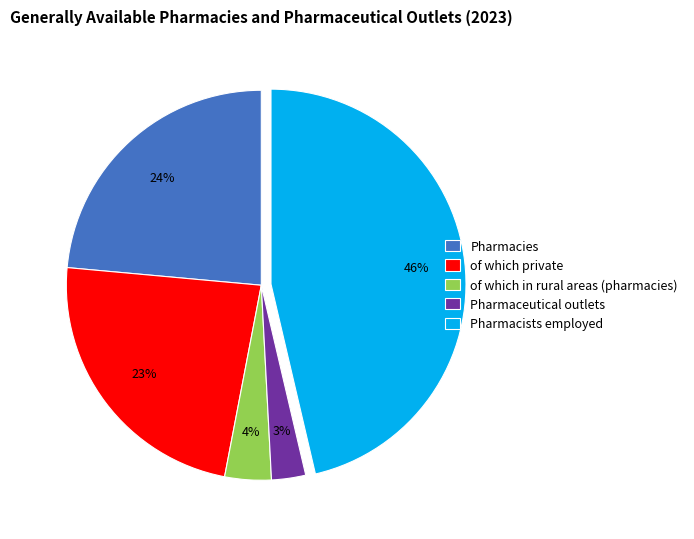

The Pharmaceutical outlets slice represents 3% of the pie. True or false?

True